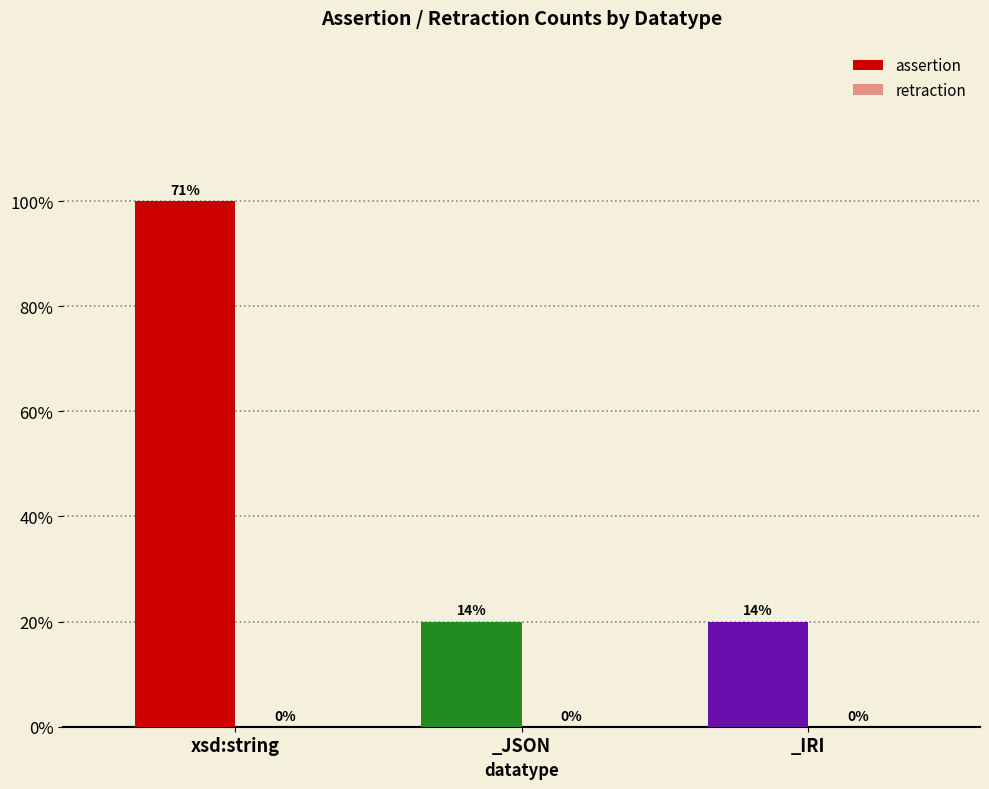

Reading left to right, list all the values displayed in this chart.

assertion: xsd:string=5	_JSON=1	_IRI=1
retraction: xsd:string=0	_JSON=0	_IRI=0